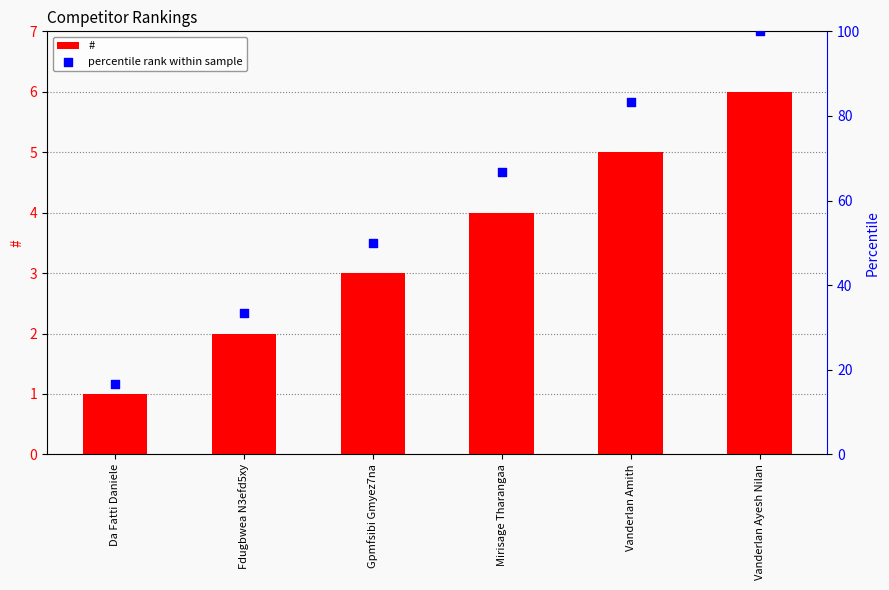

What is the total value across all series at Gpmfsibi Gmyez7na?

53.0